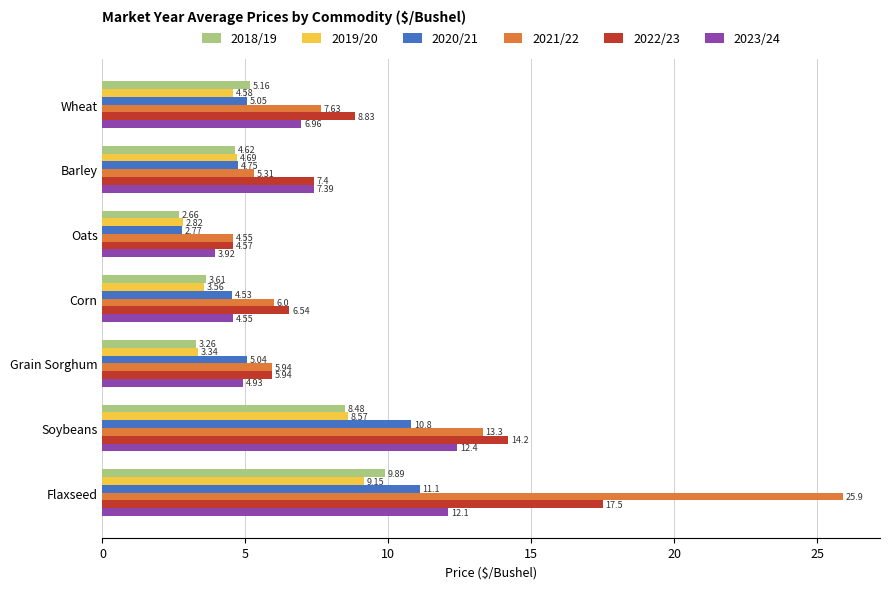

What is the sum of the 2022/23 values at Corn and Barley?

13.9